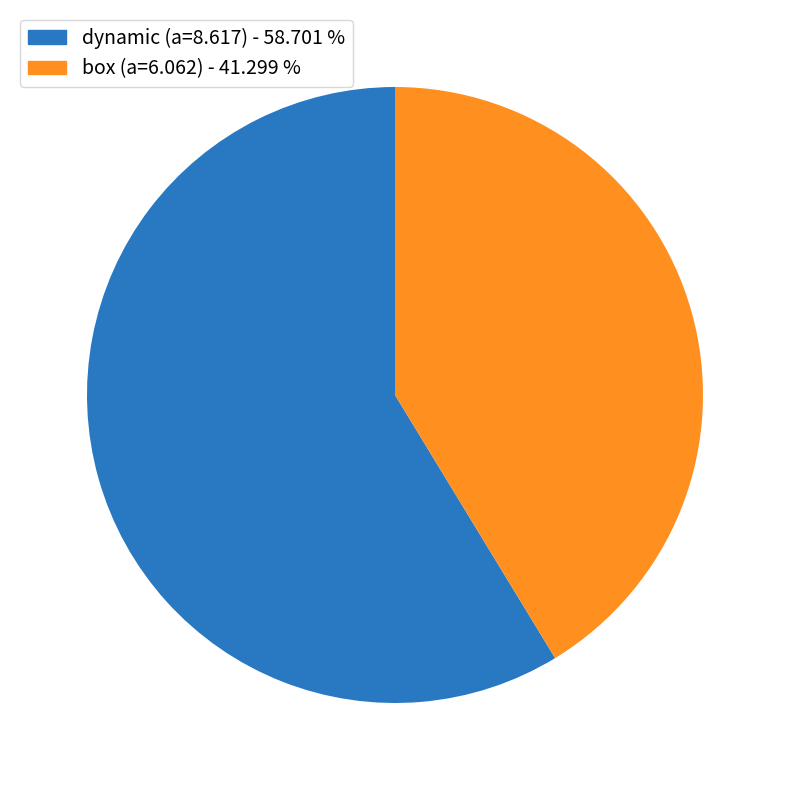

Does any single category account for the majority?

Yes